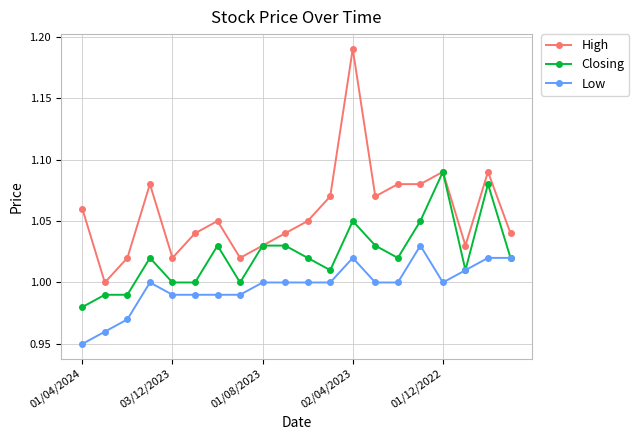

Which series has the widest spread of values?

High